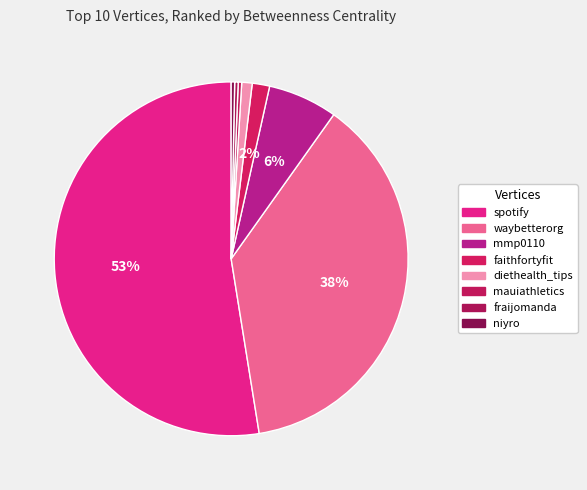

To the nearest percent, what is the difference between the largest and smallest slice percentages?

52%